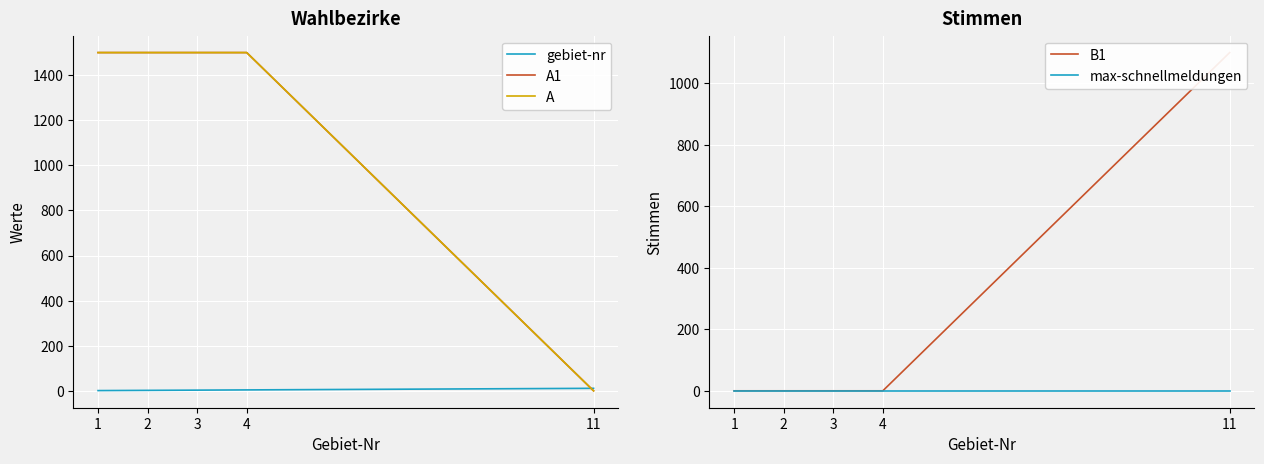

Which series has the largest total across all categories?

A1